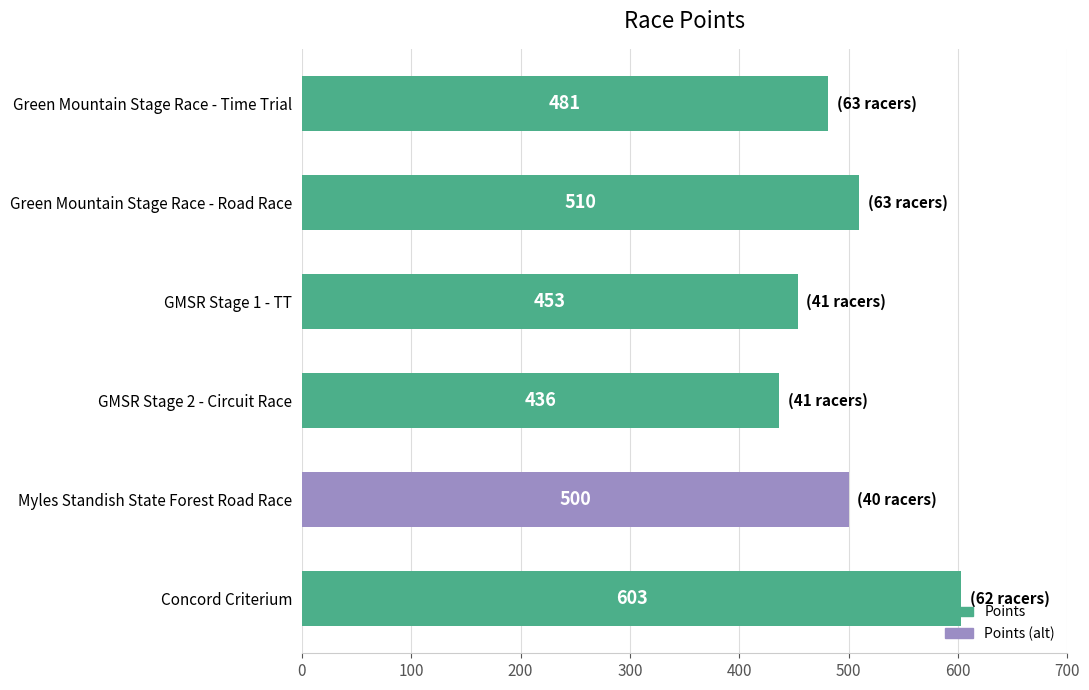

Between Green Mountain Stage Race - Time Trial and GMSR Stage 1 - TT, which is larger?

Green Mountain Stage Race - Time Trial